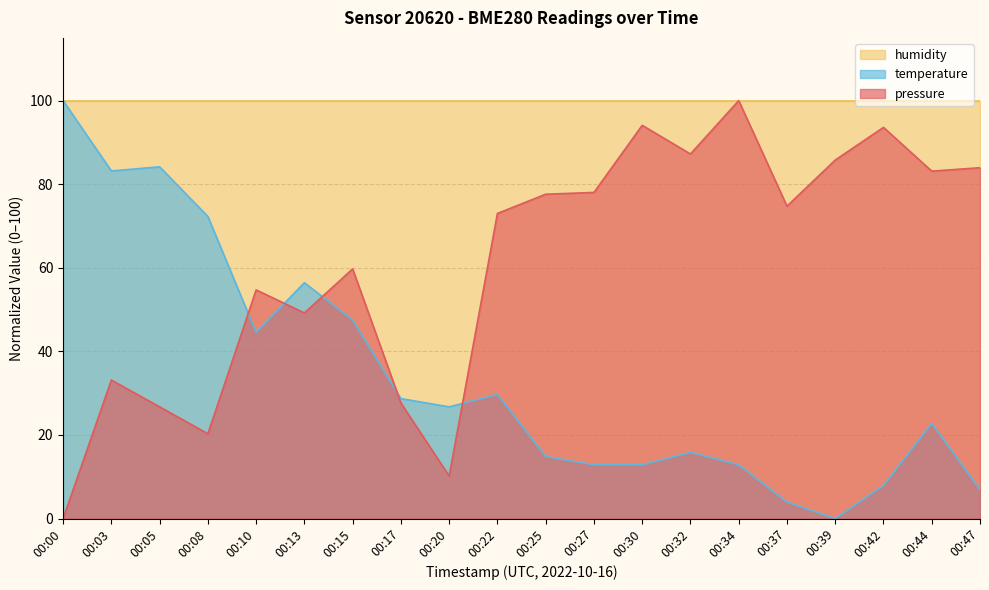

Where do pressure and temperature first cross each other?

00:08 and 00:10